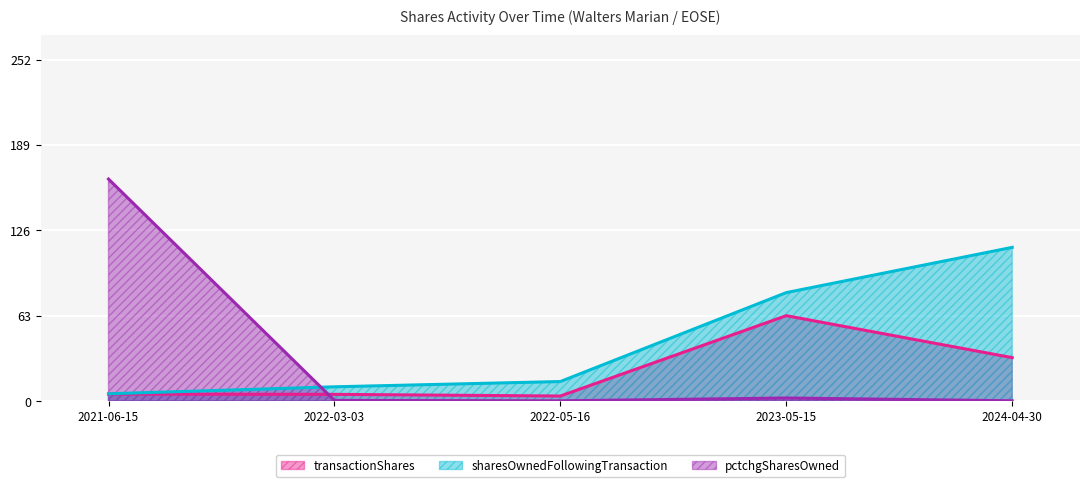

What is the difference between the transactionShares values at 2022-05-16 and 2022-03-03?

1.2